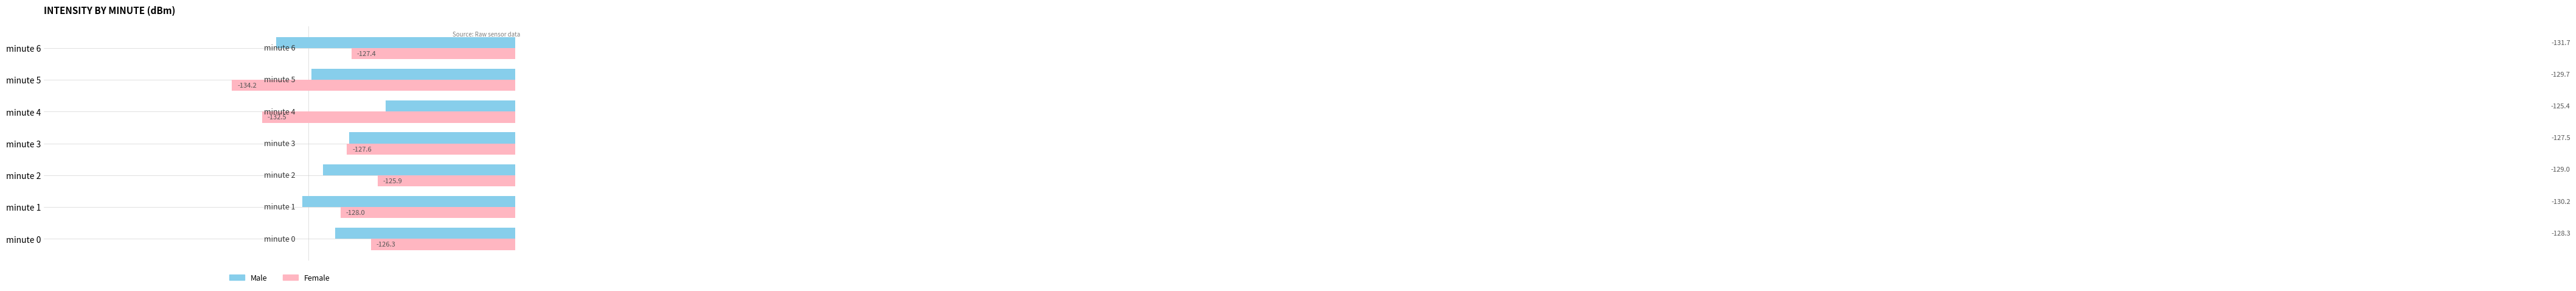

How many values in the Male series are below -129?

4